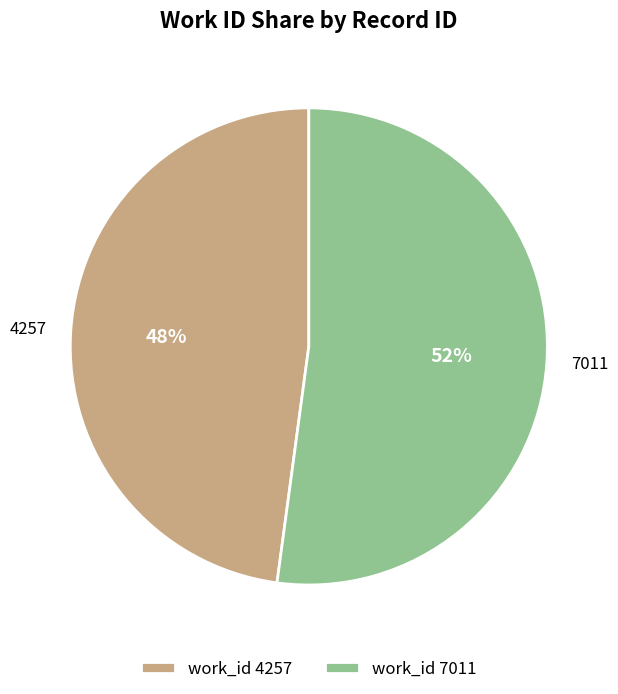

Which slice is the largest?

7011